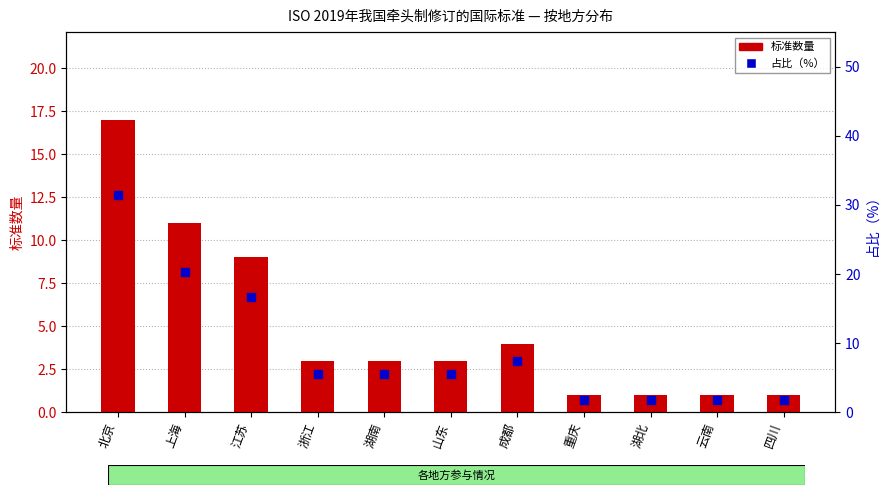

Rank the series by their average value, from highest to lowest.

占比（%）, 标准数量